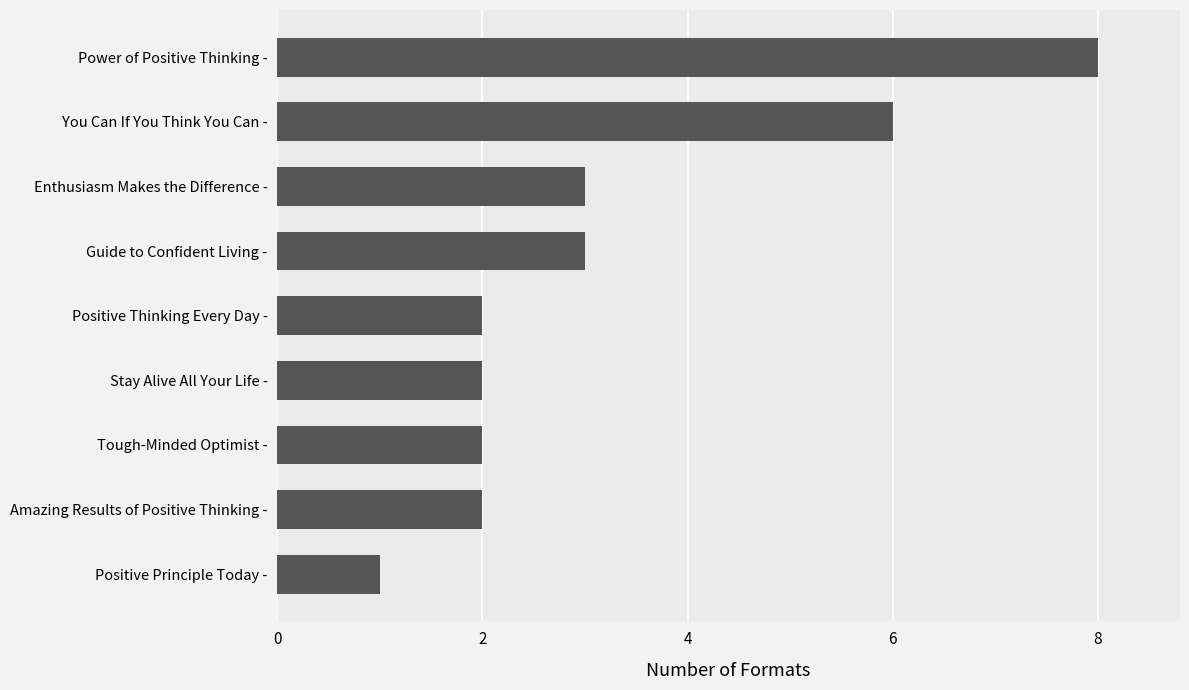

What value does the data have at You Can If You Think You Can -?

6